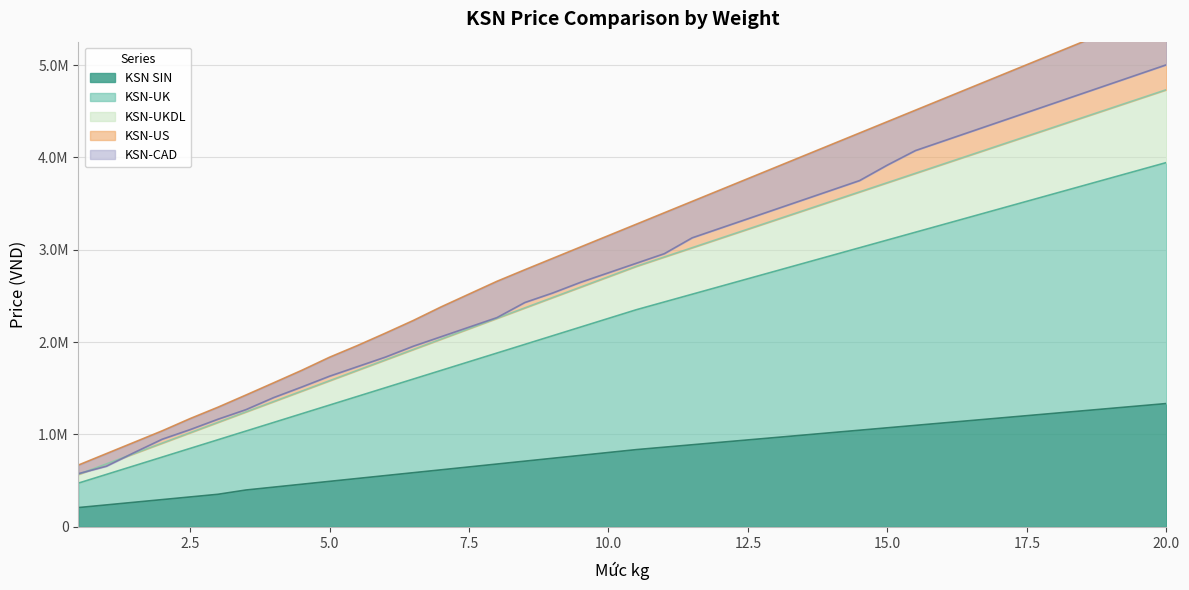

True or false: KSN-UK has a value of 1975370.0 at 8.5.

True